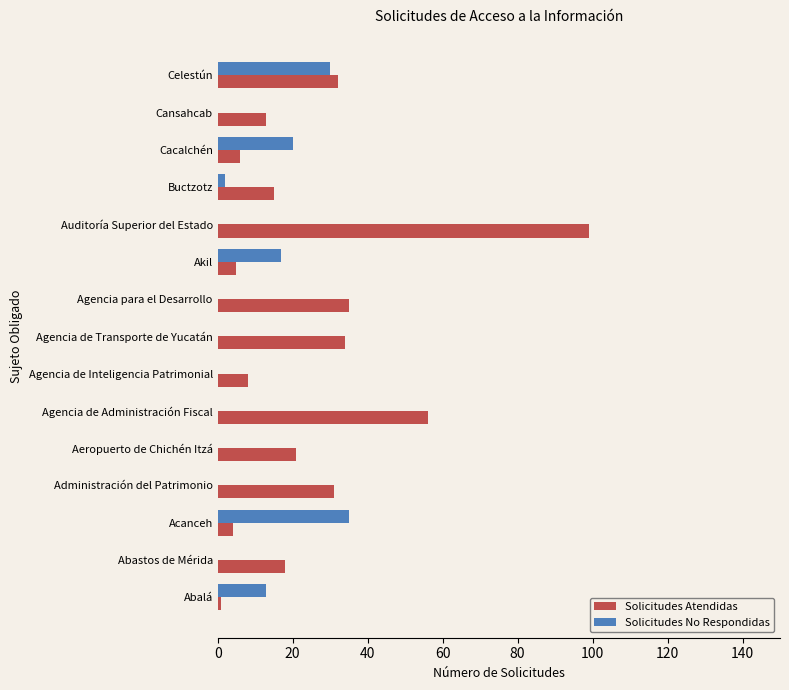

What is the average value of the Solicitudes Atendidas series?

25